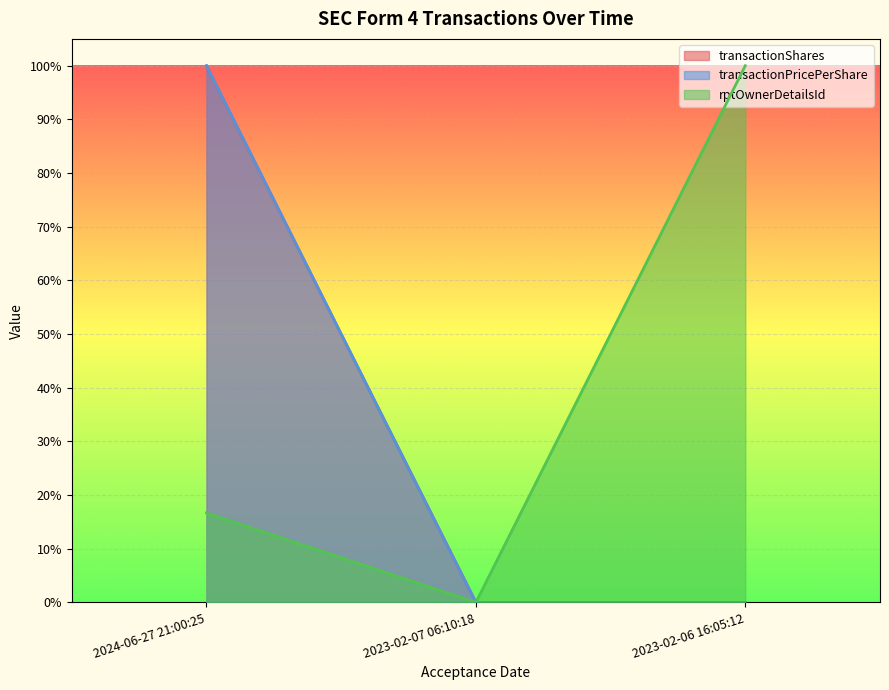

Reading left to right, extract all data points from this chart.

transactionShares: 2024-06-27 21:00:25=1.0	2023-02-07 06:10:18=0.0	2023-02-06 16:05:12=0.0
transactionPricePerShare: 2024-06-27 21:00:25=1.0	2023-02-07 06:10:18=0.0	2023-02-06 16:05:12=0.0
rptOwnerDetailsId: 2024-06-27 21:00:25=0.2	2023-02-07 06:10:18=0.0	2023-02-06 16:05:12=1.0